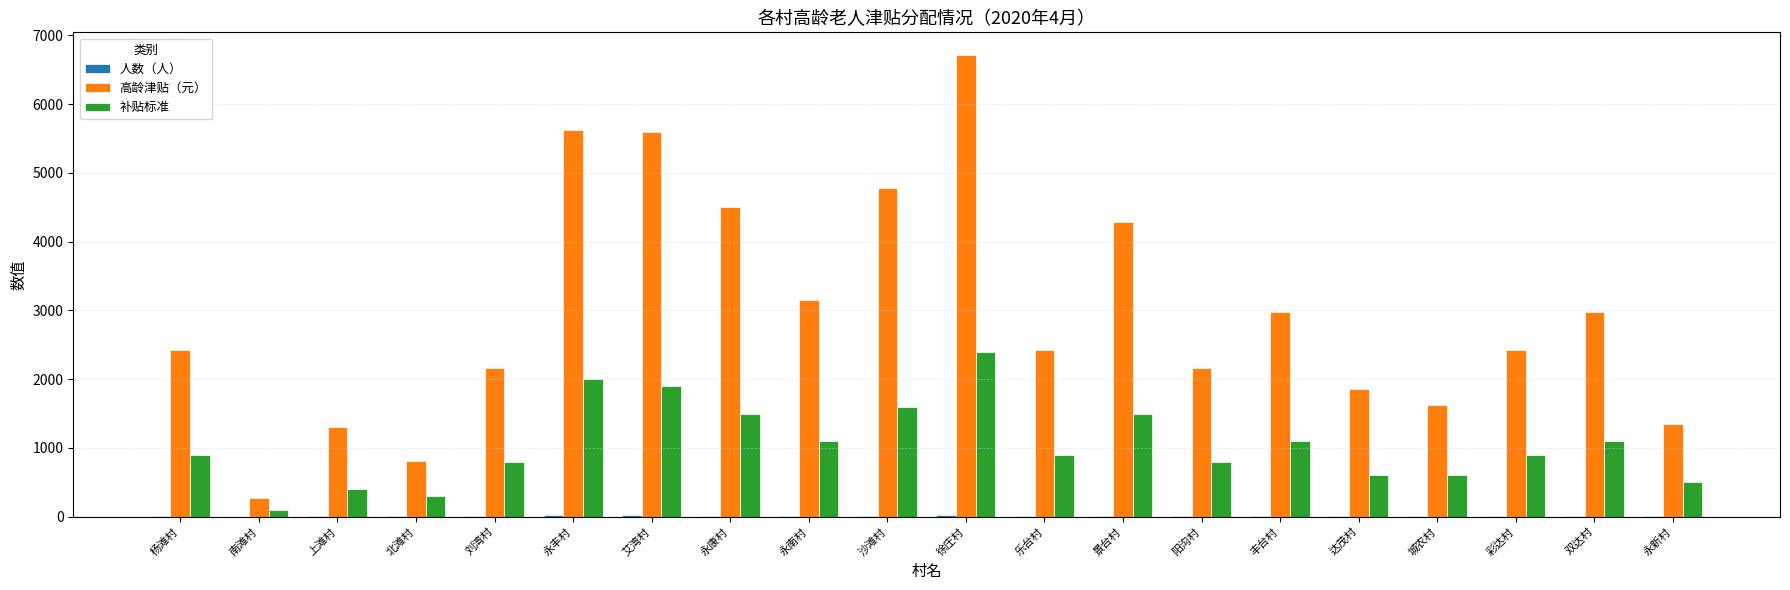

Is the value of 高龄津贴（元） at 永康村 greater than the value of 补贴标准 at 永南村?

Yes